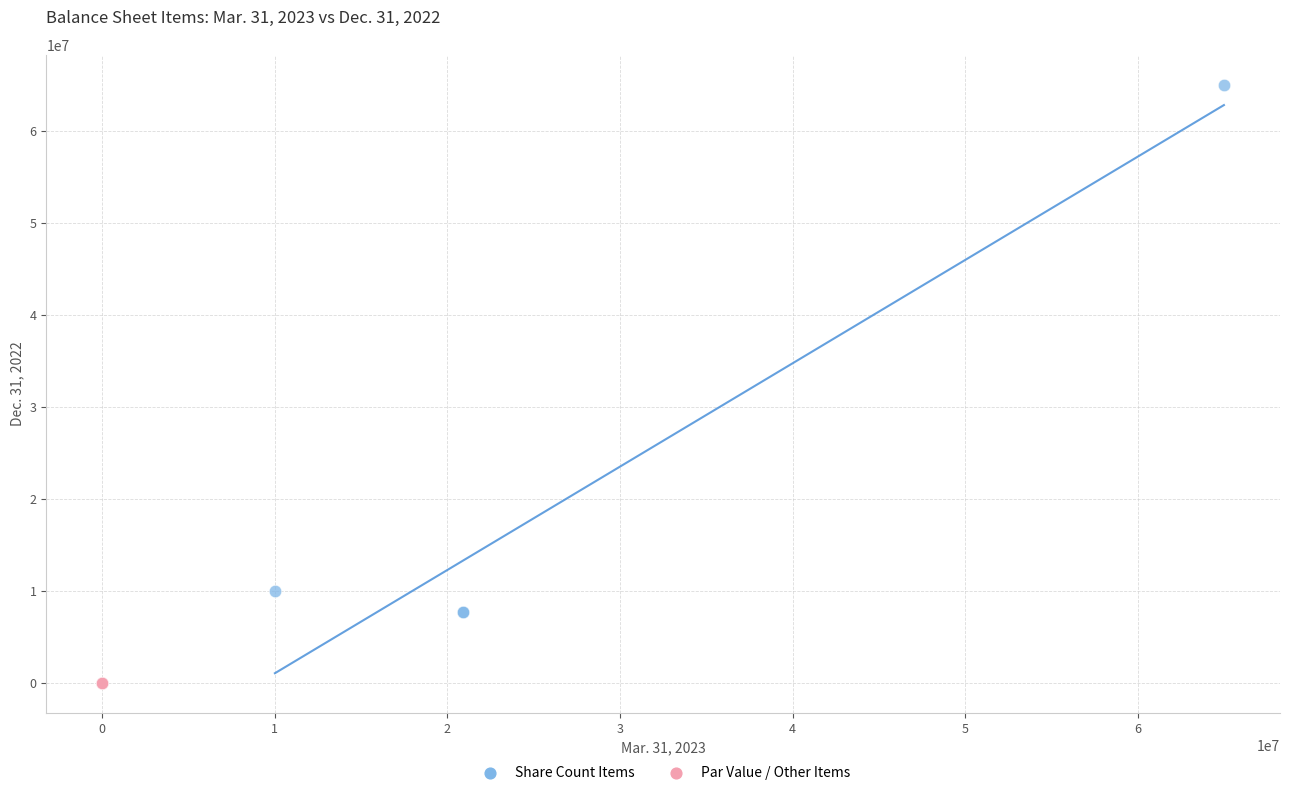

Which series contains the highest Y value?

Share Count Items